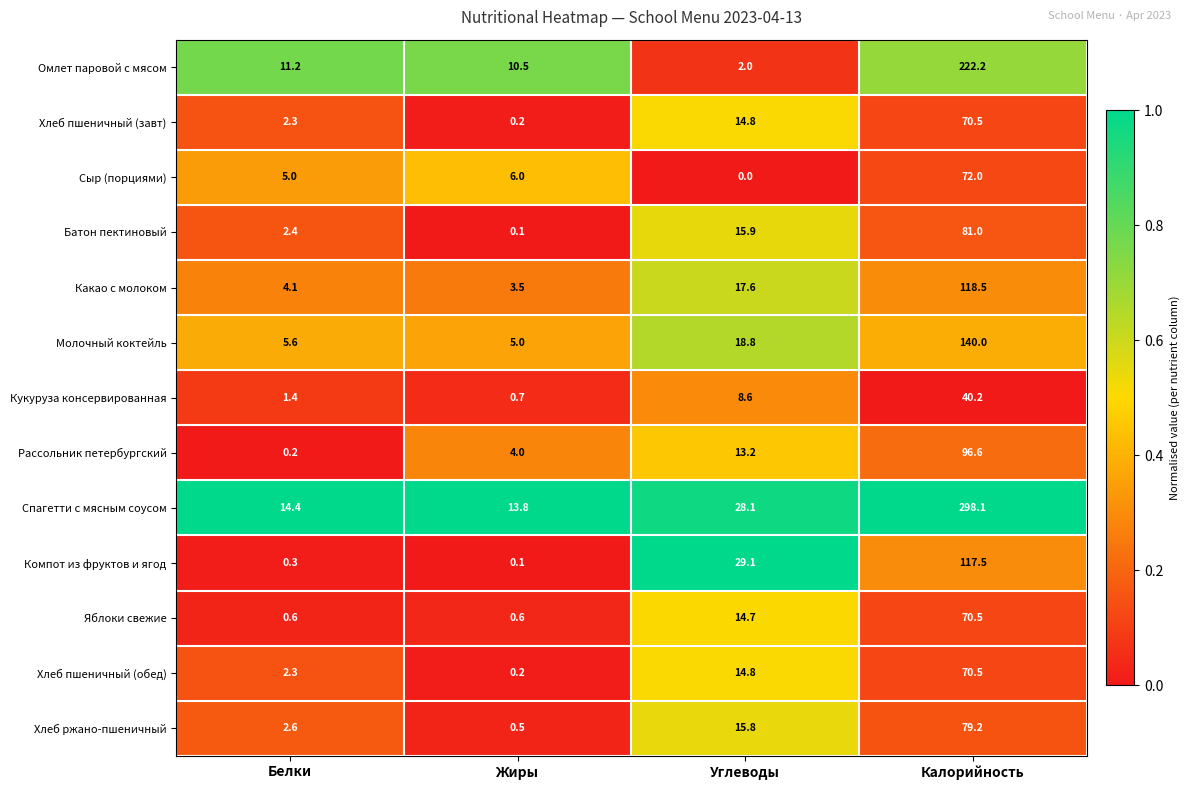

Rank the categories by Хлеб пшеничный (завт) value from lowest to highest.

Жиры, Белки, Углеводы, Калорийность